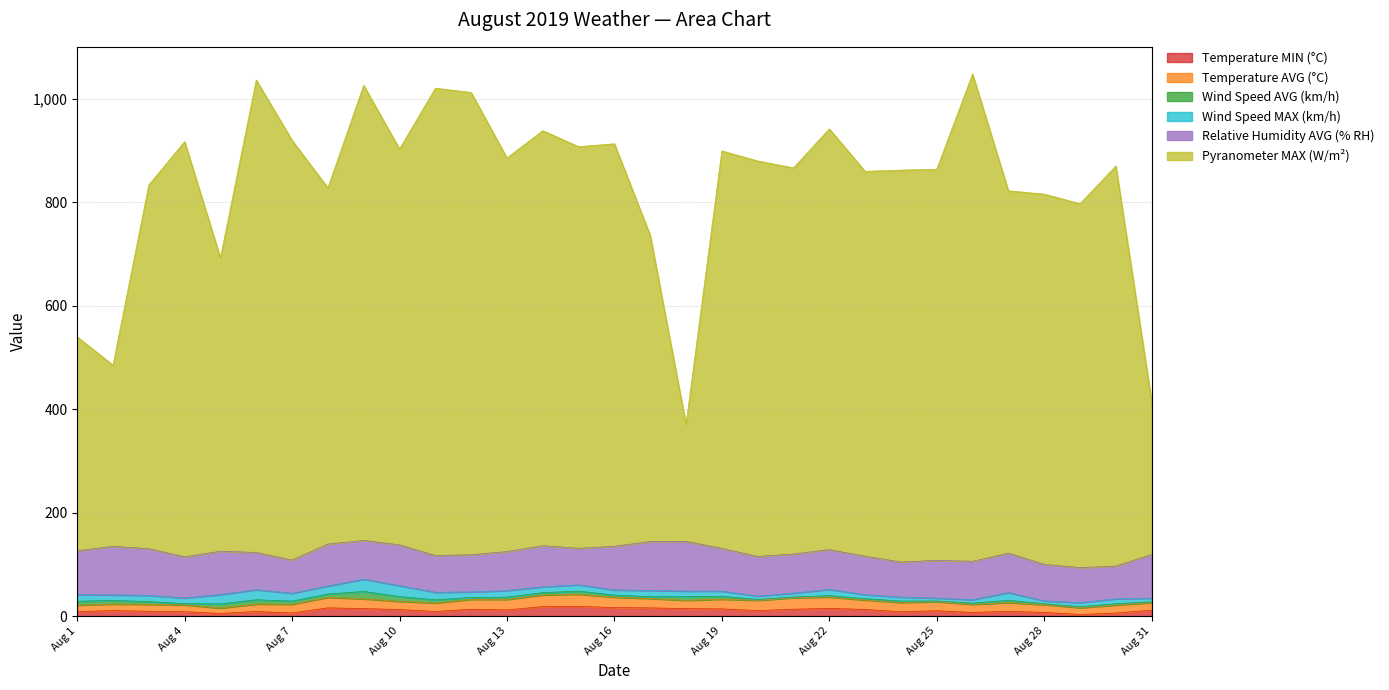

What is the difference between the highest and lowest values at Aug 17?

588.1